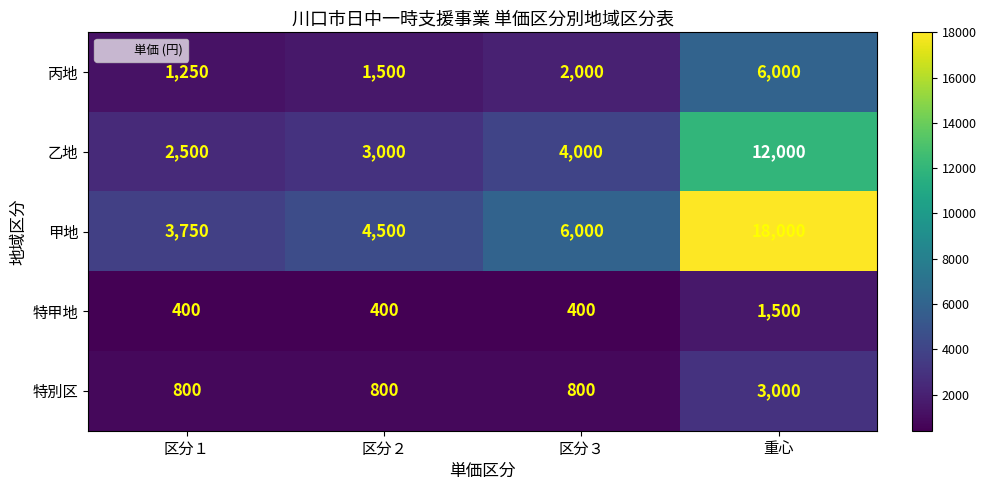

What is the maximum value shown in the chart?

18000